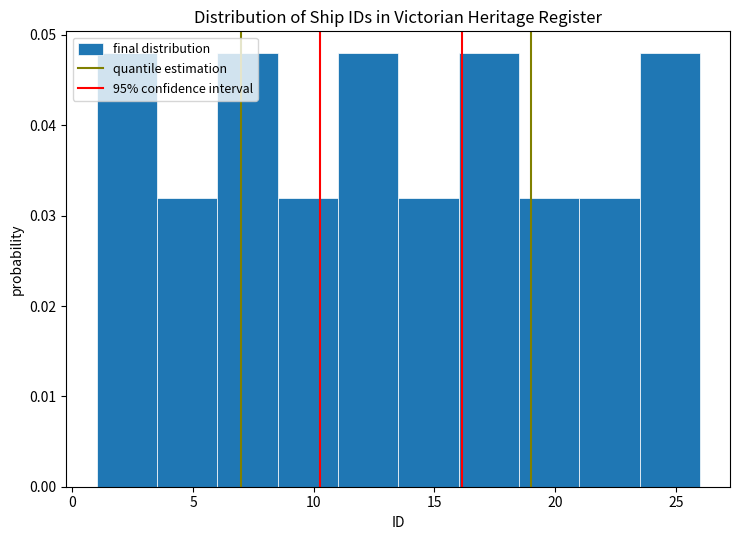

How tall is the bar that spans 13.5 to 16.0 on the x-axis? The values are not printed on the chart, so give them approximately, as read against the axis.

0.032